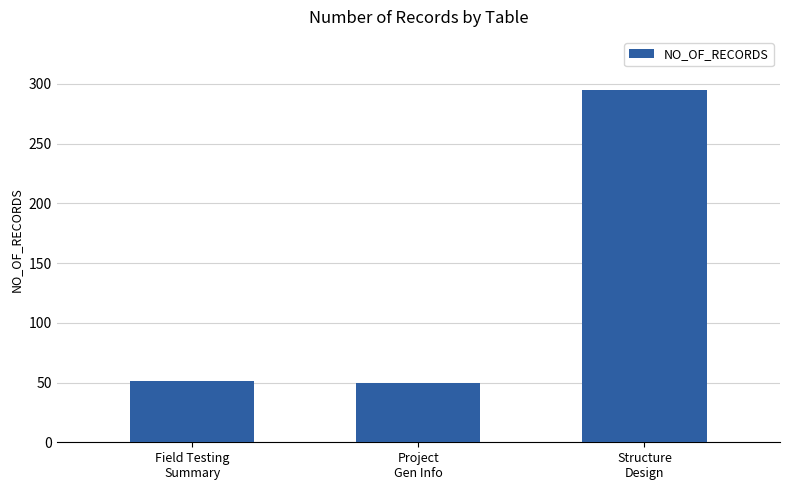

What position from the right is Project
Gen Info?

2